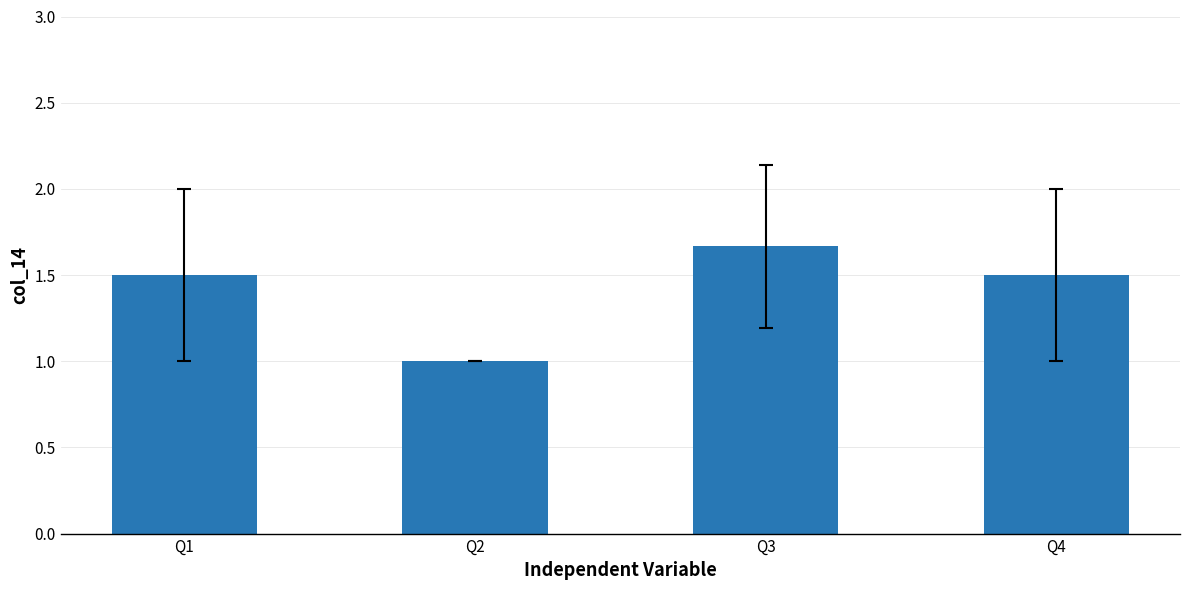

True or false: the data shows 1.0 at Q2.

True